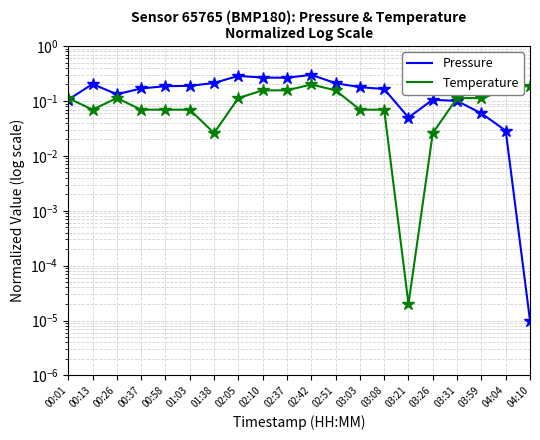

True or false: Pressure has more than 1 interior local peaks.

True